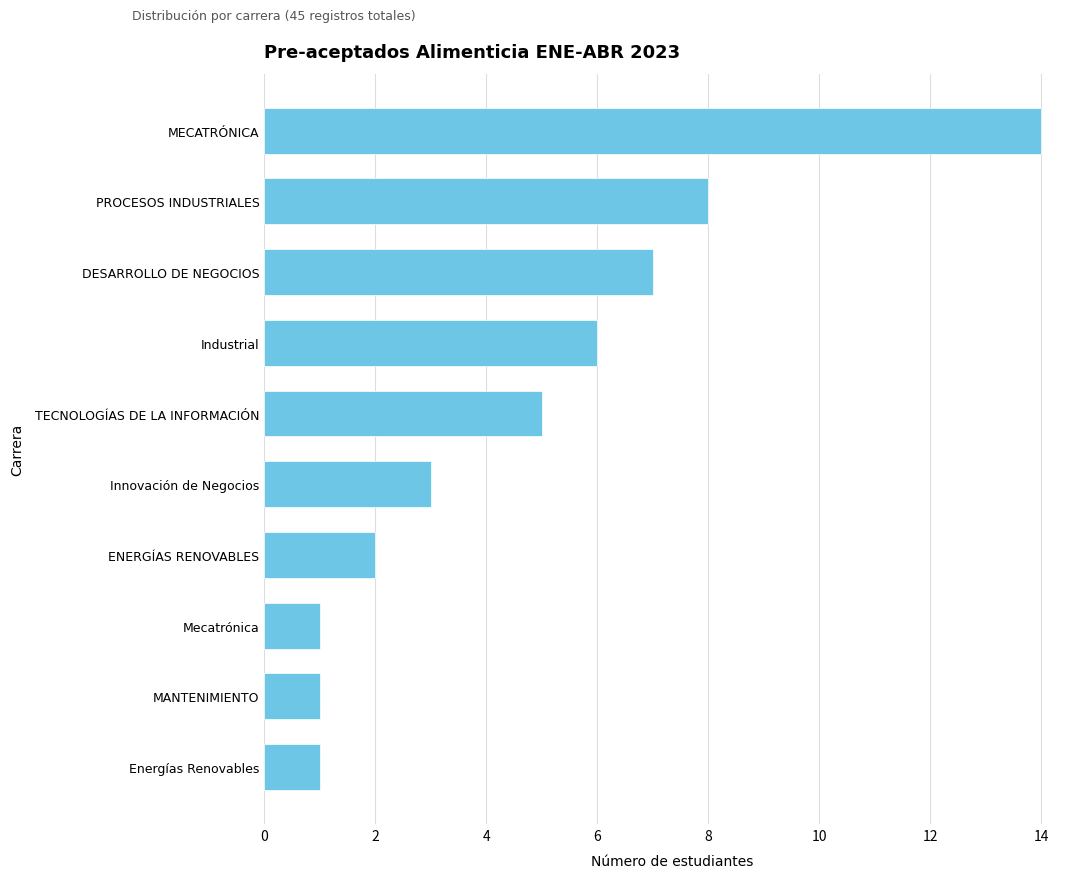

Reading top to bottom, extract all data points from this chart.

MECATRÓNICA=14	PROCESOS INDUSTRIALES=8	DESARROLLO DE NEGOCIOS=7	Industrial=6	TECNOLOGÍAS DE LA INFORMACIÓN=5	Innovación de Negocios=3	ENERGÍAS RENOVABLES=2	Mecatrónica=1	MANTENIMIENTO=1	Energías Renovables=1